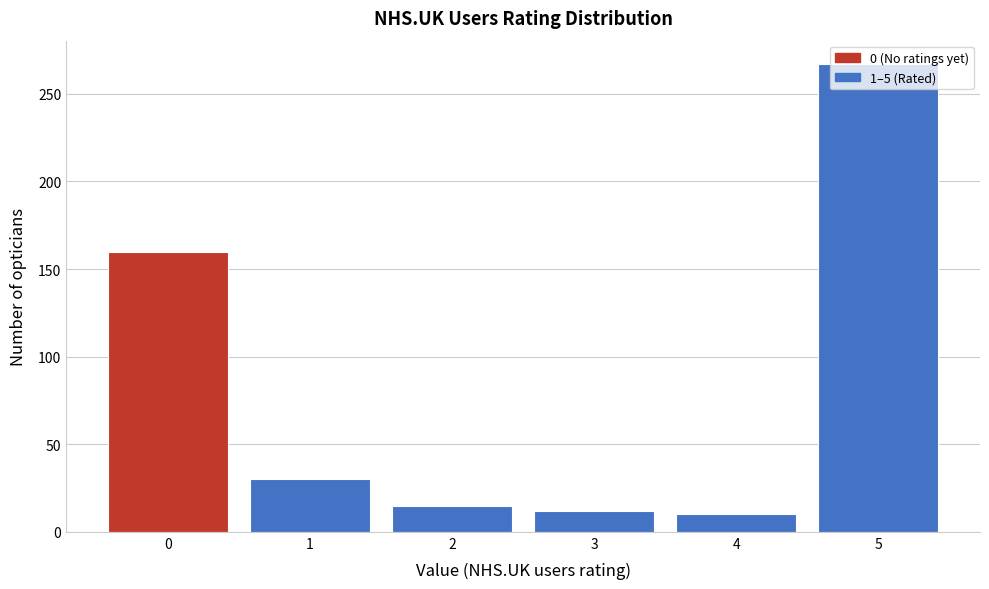

Reading left to right, list every bar in this chart as the range it spans on the x-axis followed by its height. The values are not printed on the chart, so give them approximately, as read against the axis.

-0.5 to 0.5: 160
0.5 to 1.5: 30
1.5 to 2.5: 15
2.5 to 3.5: 10
3.5 to 4.5: 10
4.5 to 5.5: 265